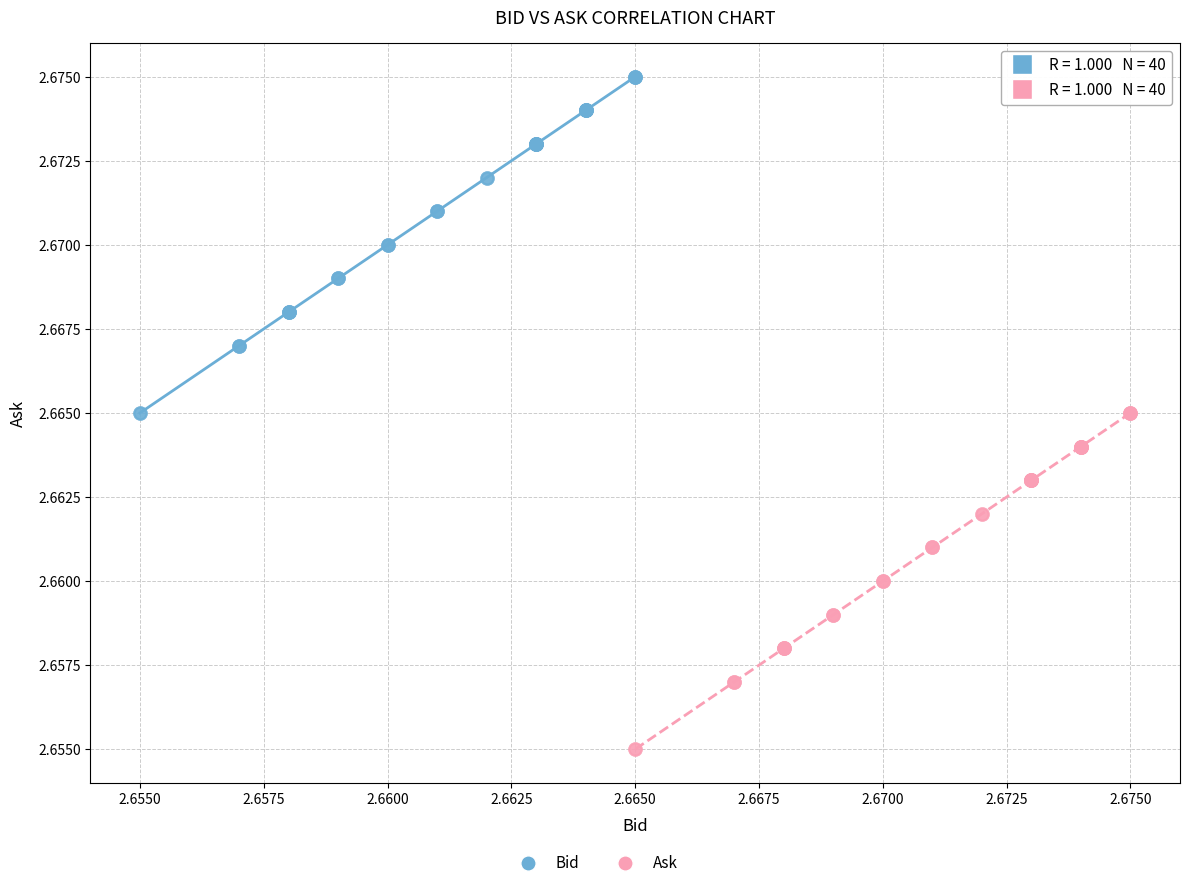

Which series reaches the minimum Y coordinate?

Ask